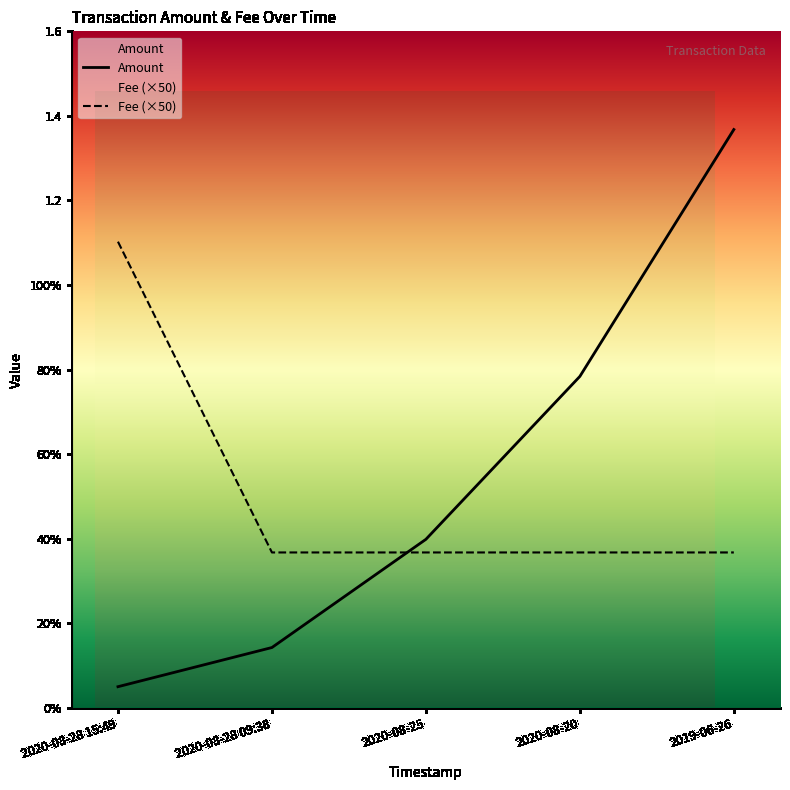

True or false: Amount has a value of 1.4 at 2019-06-26.

True